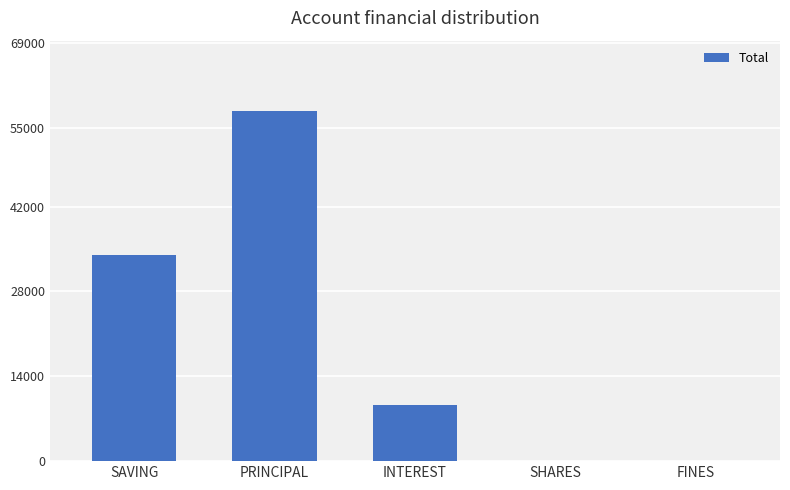

What is the sum of the values at SHARES and INTEREST?

9200